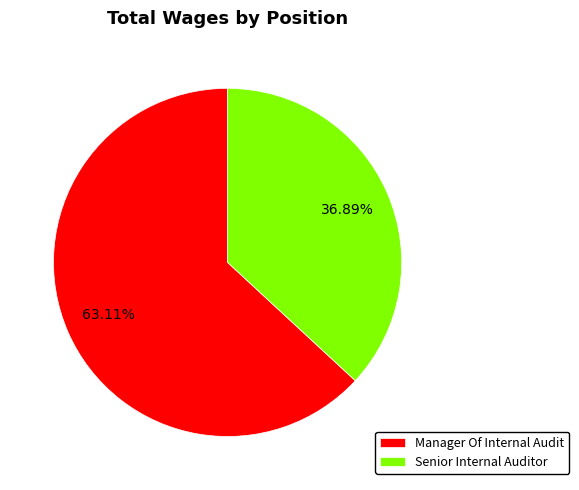

To the nearest percent, what percentage of the pie is Manager Of Internal Audit?

63%